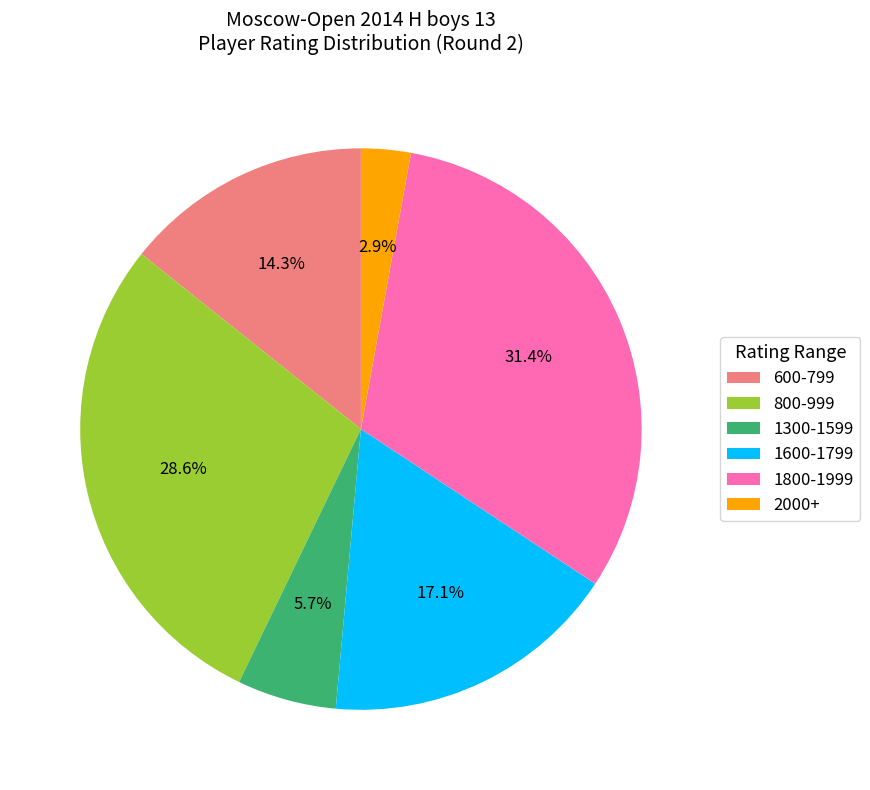

Which has a higher value, 1600-1799 or 2000+?

1600-1799